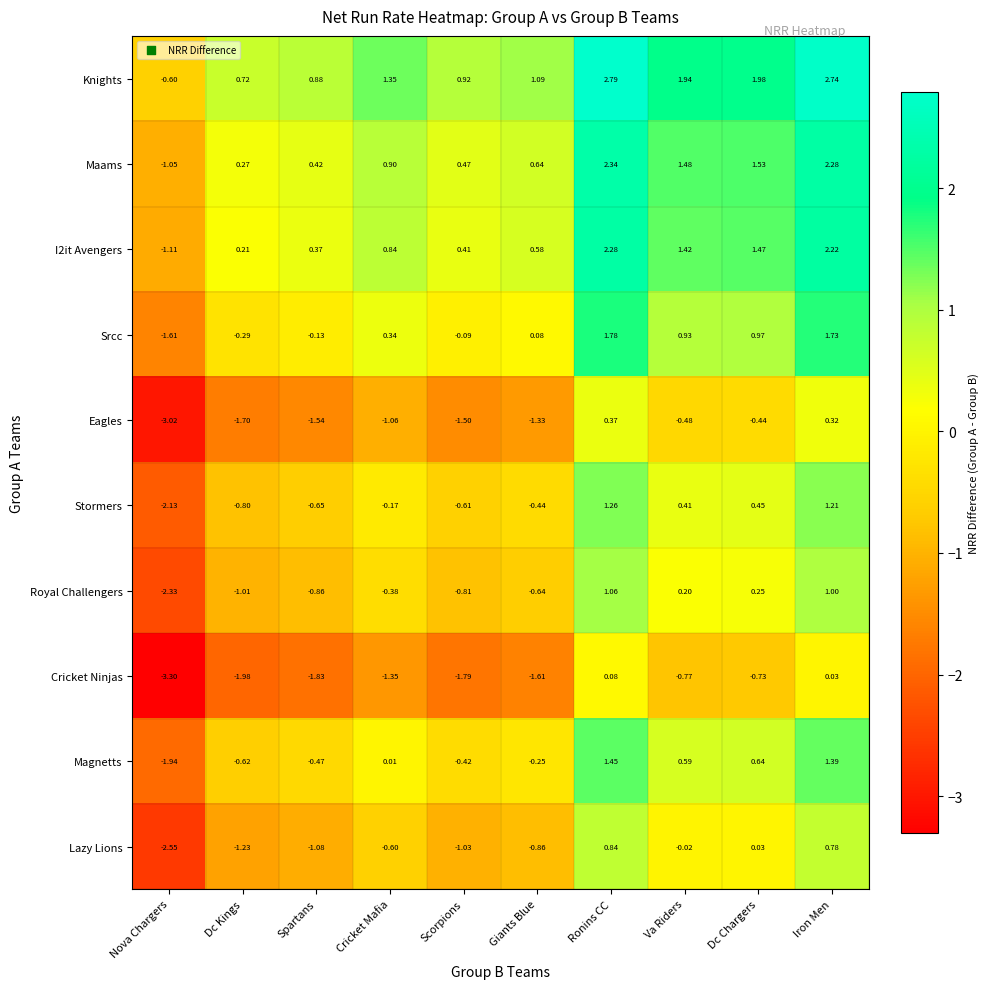

At how many categories does at least one series exceed -1?

10